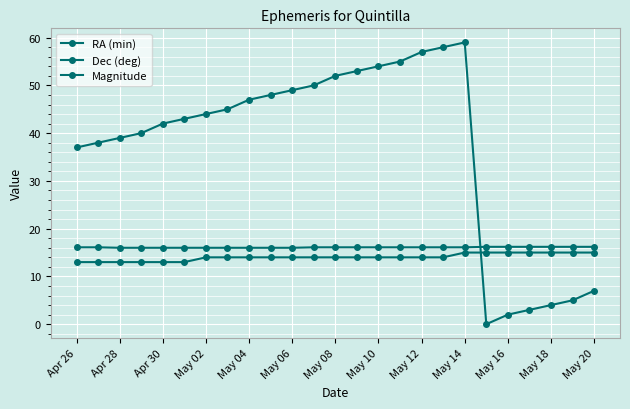

How many lines are shown in the chart?

3